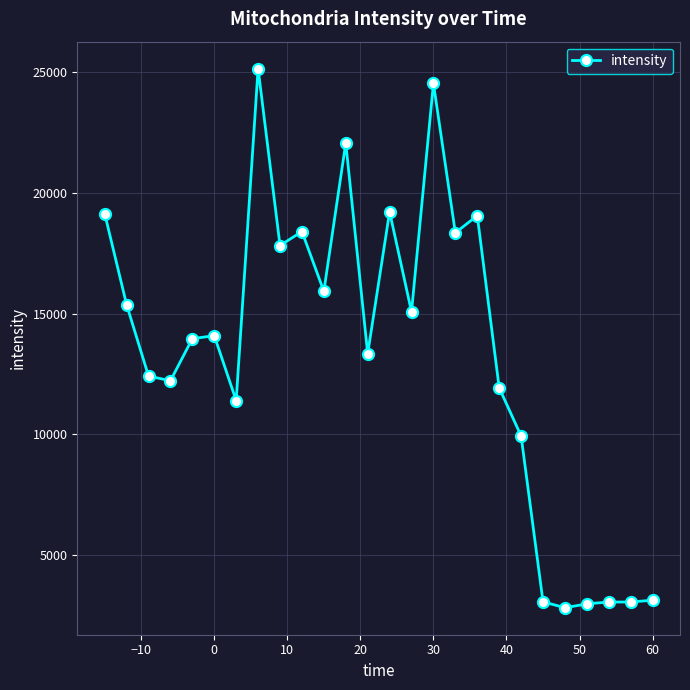

What is the greatest value displayed?

25144.0